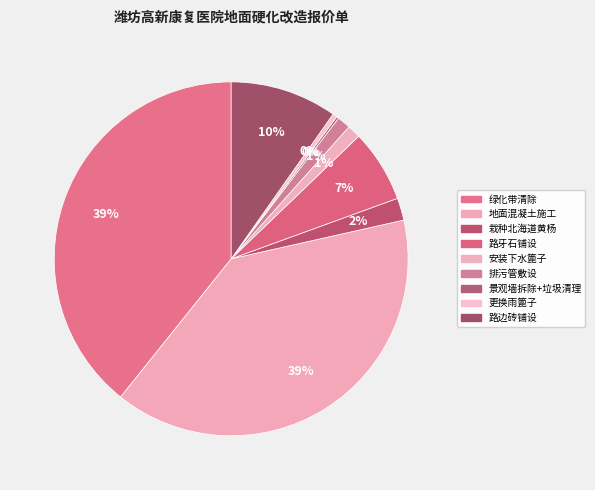

Does 路牙石铺设 represent more than half of the total?

No